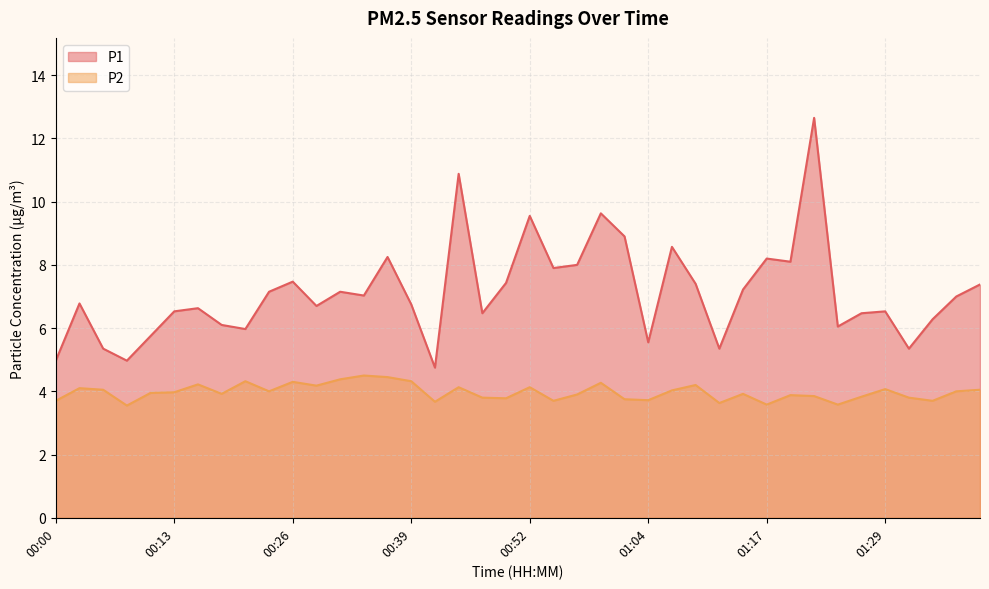

Reading left to right, what are all the values shown in this chart?

P1: 5.0	6.8	5.3	5.0	5.8	6.5	6.6	6.1	6.0	7.2	7.5	6.7	7.2	7.0	8.2	6.8	4.8	10.9	6.5	7.4	9.6	7.9	8.0	9.6	8.9	5.5	8.6	7.4	5.3	7.2	8.2	8.1	12.7	6.0	6.5	6.5	5.3	6.3	7.0	7.4
P2: 3.7	4.1	4.0	3.5	4.0	4.0	4.2	3.9	4.3	4.0	4.3	4.2	4.4	4.5	4.5	4.3	3.7	4.1	3.8	3.8	4.1	3.7	3.9	4.3	3.8	3.7	4.0	4.2	3.6	3.9	3.6	3.9	3.9	3.6	3.8	4.1	3.8	3.7	4.0	4.0